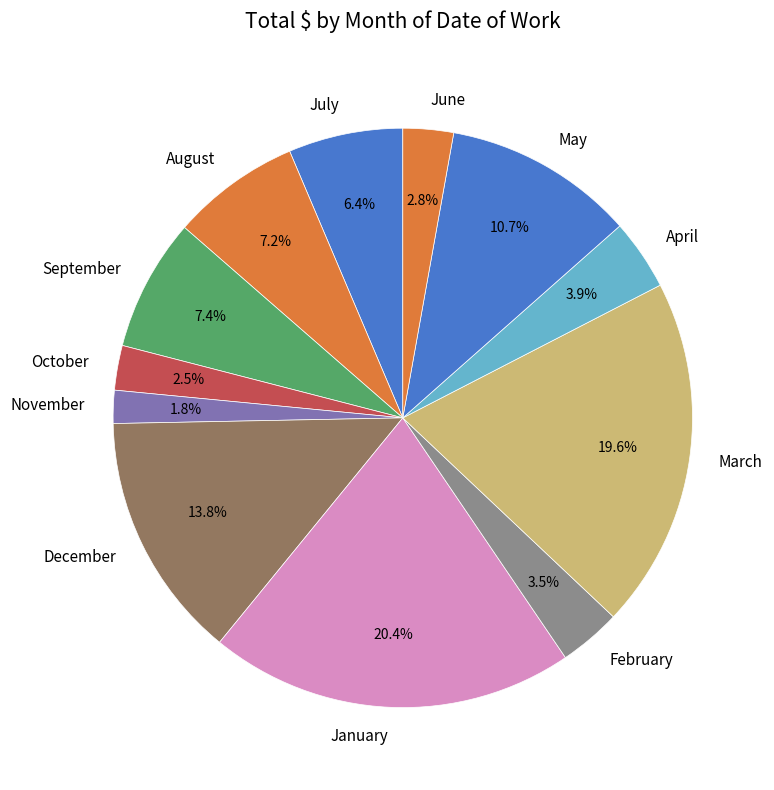

Which has a higher value, February or August?

August